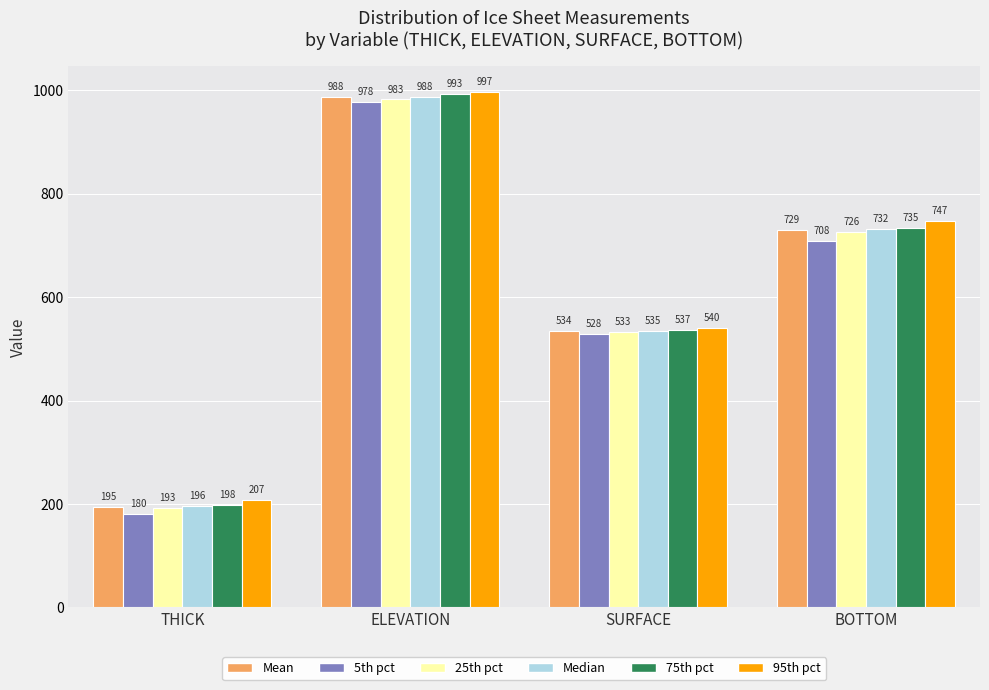

List the labels in order of 75th pct value, largest first.

ELEVATION, BOTTOM, SURFACE, THICK